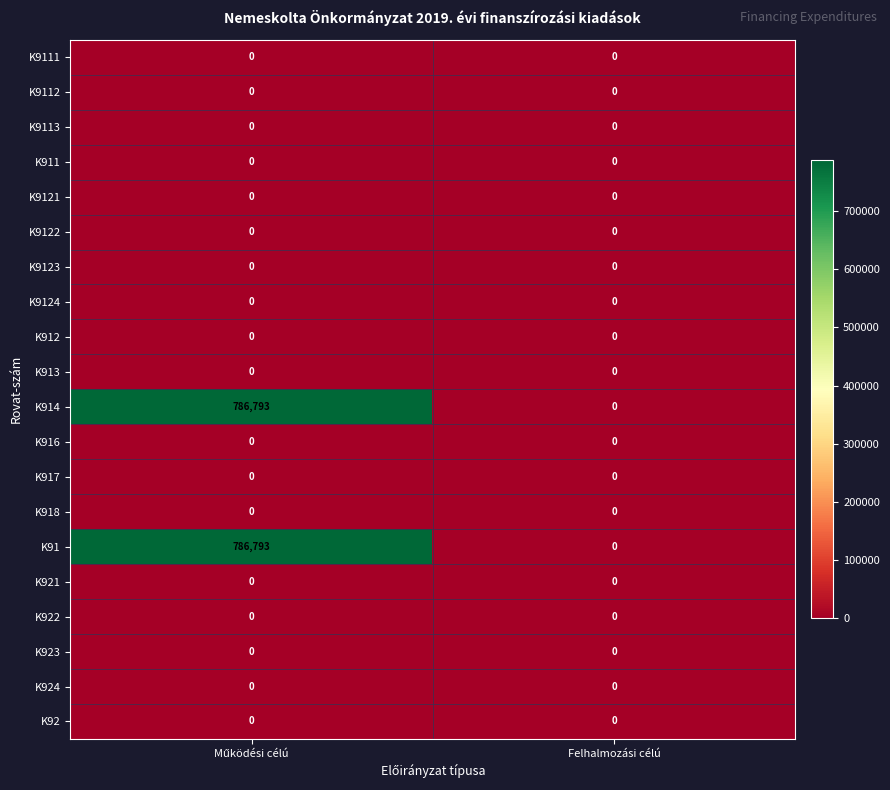

What is the greatest value displayed?

786793